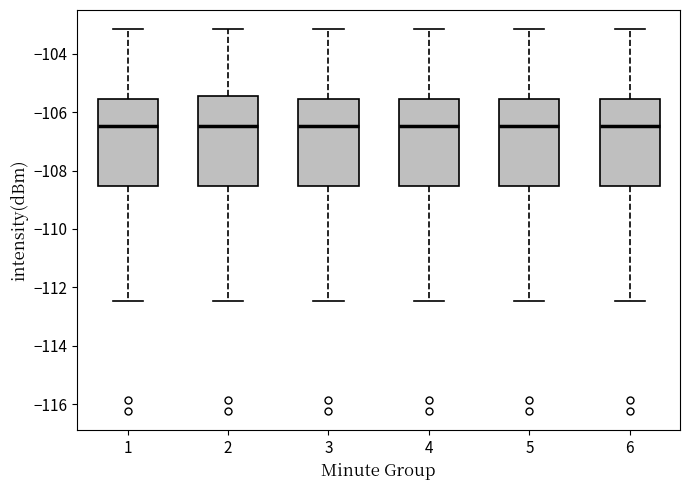

Reading left to right, transcribe this box plot: for each box, give where its median line is, the range the box spans, and where its two whiskers end, as read against the y-axis. The values are not printed on the chart, so give them approximately, as read against the axis.

1: median -106.4, box -108.6 to -105.6, whiskers -112.4 to -103.2
2: median -106.4, box -108.6 to -105.4, whiskers -112.4 to -103.2
3: median -106.4, box -108.6 to -105.6, whiskers -112.4 to -103.2
4: median -106.4, box -108.6 to -105.6, whiskers -112.4 to -103.2
5: median -106.4, box -108.6 to -105.6, whiskers -112.4 to -103.2
6: median -106.4, box -108.6 to -105.6, whiskers -112.4 to -103.2